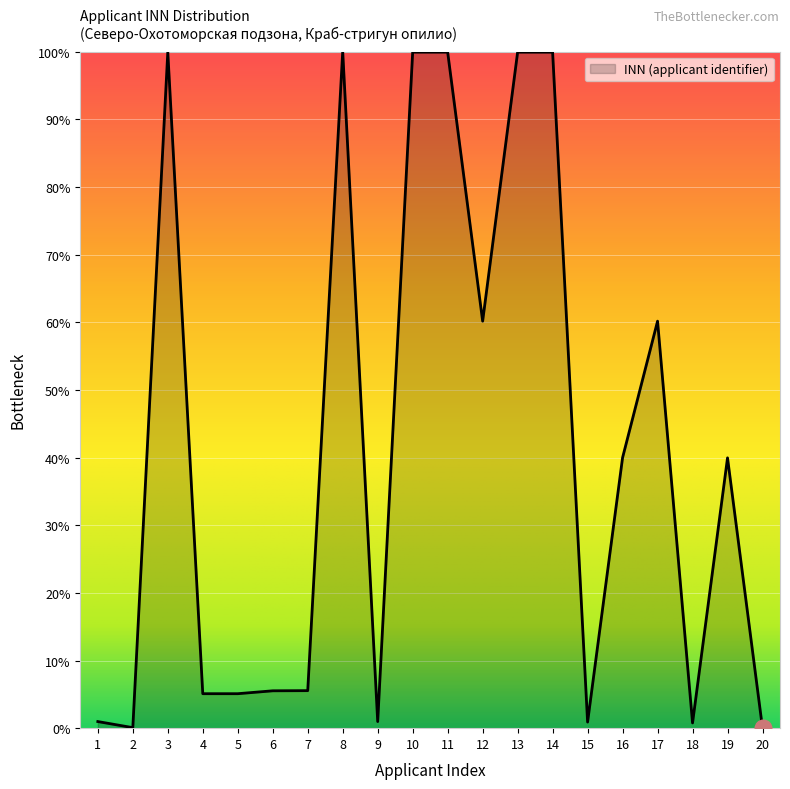

The value at 1 is 1.0. True or false?

True